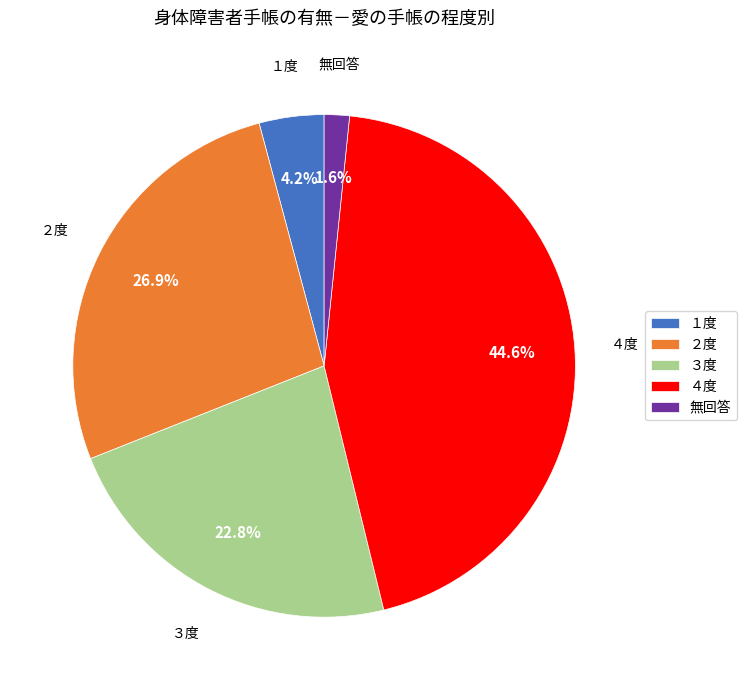

Rank the categories by value from lowest to highest.

無回答, １度, ３度, ２度, ４度